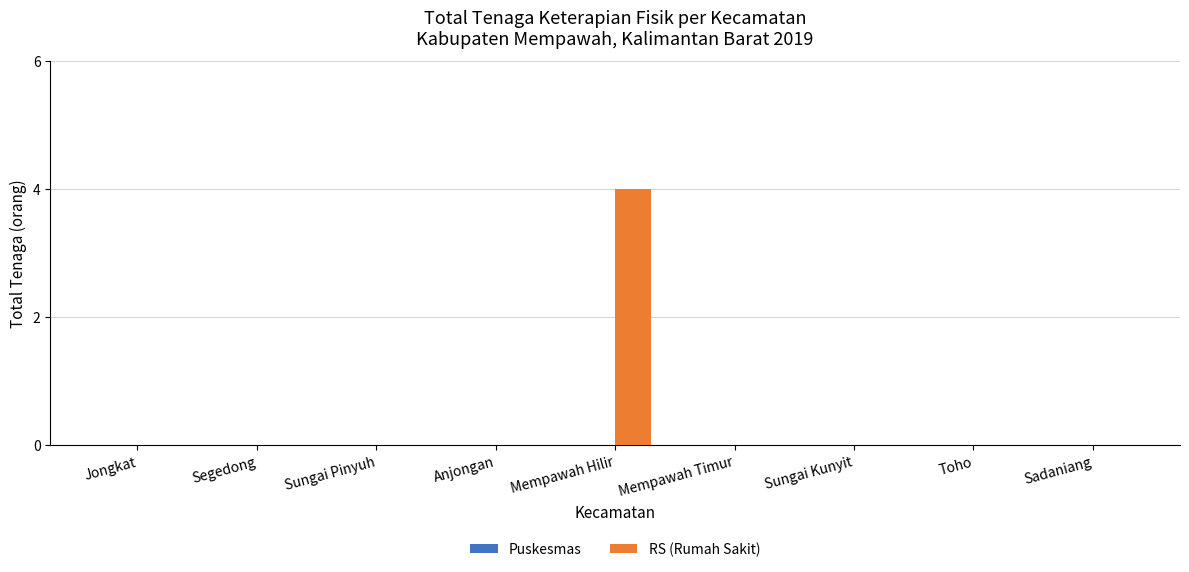

Reading left to right, extract all data points from this chart.

Jongkat=0	Segedong=0	Sungai Pinyuh=0	Anjongan=0	Mempawah Hilir=4	Mempawah Timur=0	Sungai Kunyit=0	Toho=0	Sadaniang=0